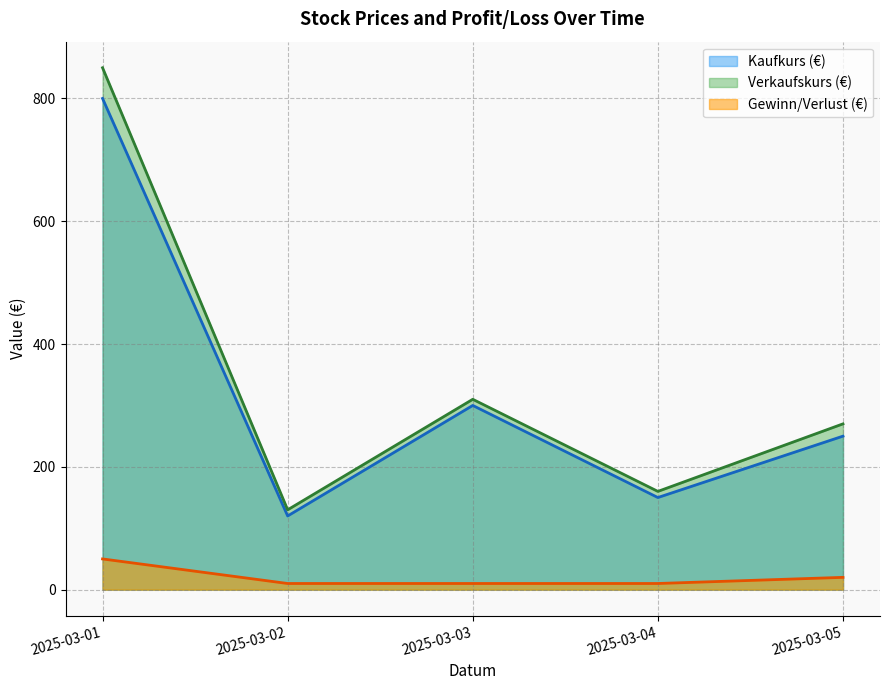

List the labels in order of Gewinn/Verlust (€) value, smallest first.

2025-03-02, 2025-03-03, 2025-03-04, 2025-03-05, 2025-03-01